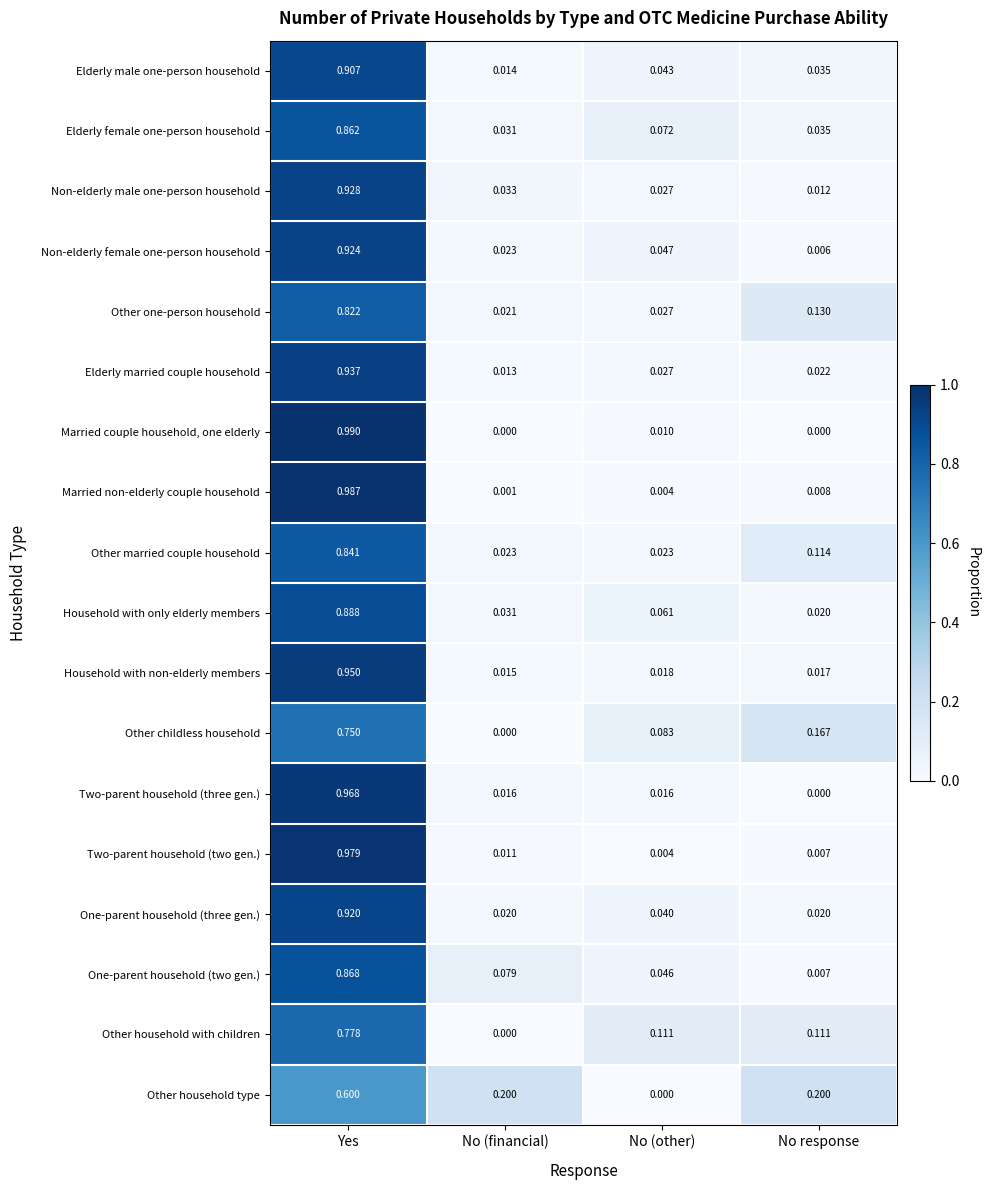

Between No (other) and No response, which series saw the biggest shift?

Other household type